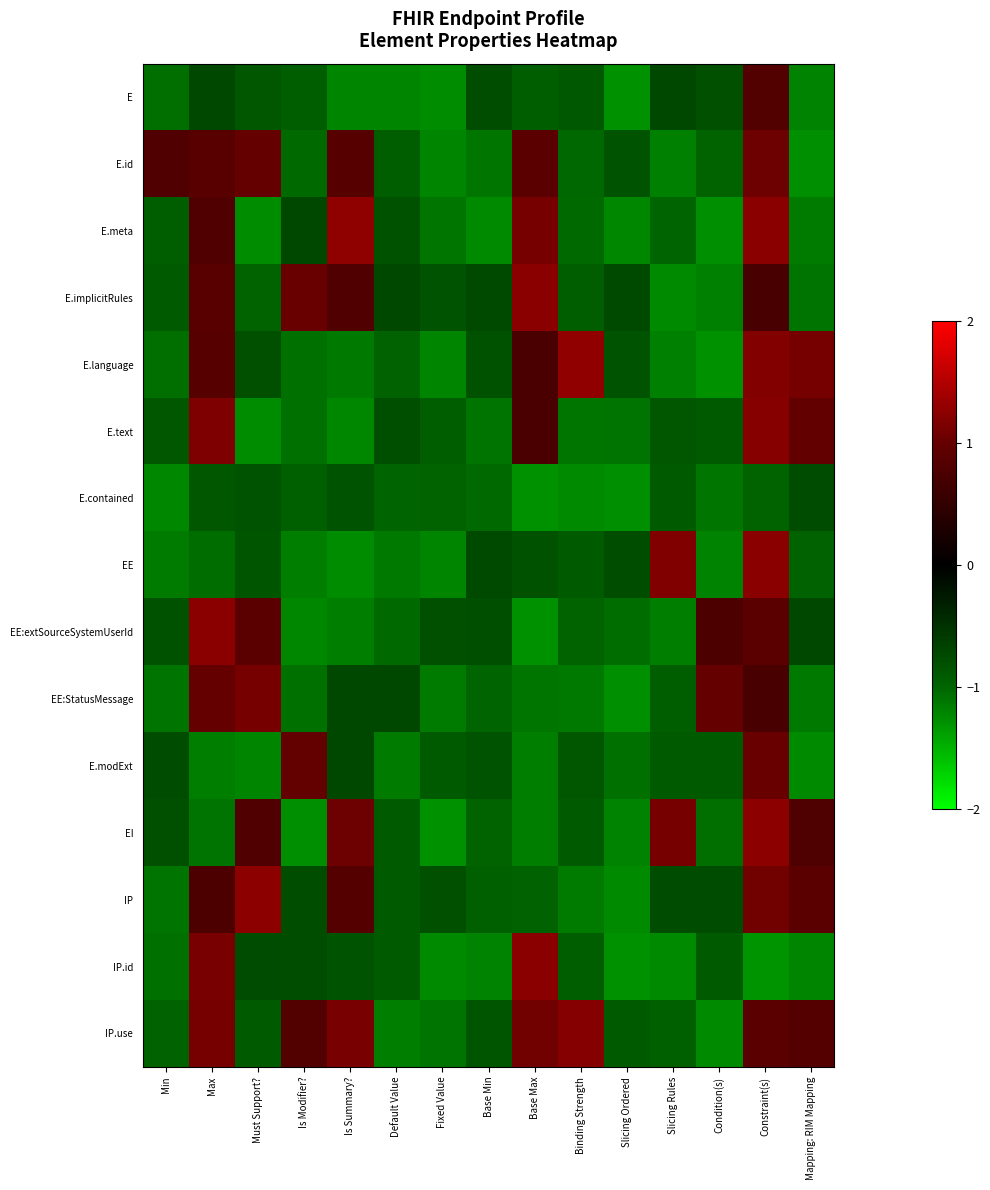

Rank the series by their maximum value, from lowest to highest.

E.contained, E, E.modExt, E.id, EE:StatusMessage, IP.use, E.text, EE, E.implicitRules, EE:extSourceSystemUserId, IP.id, IP, EI, E.meta, E.language